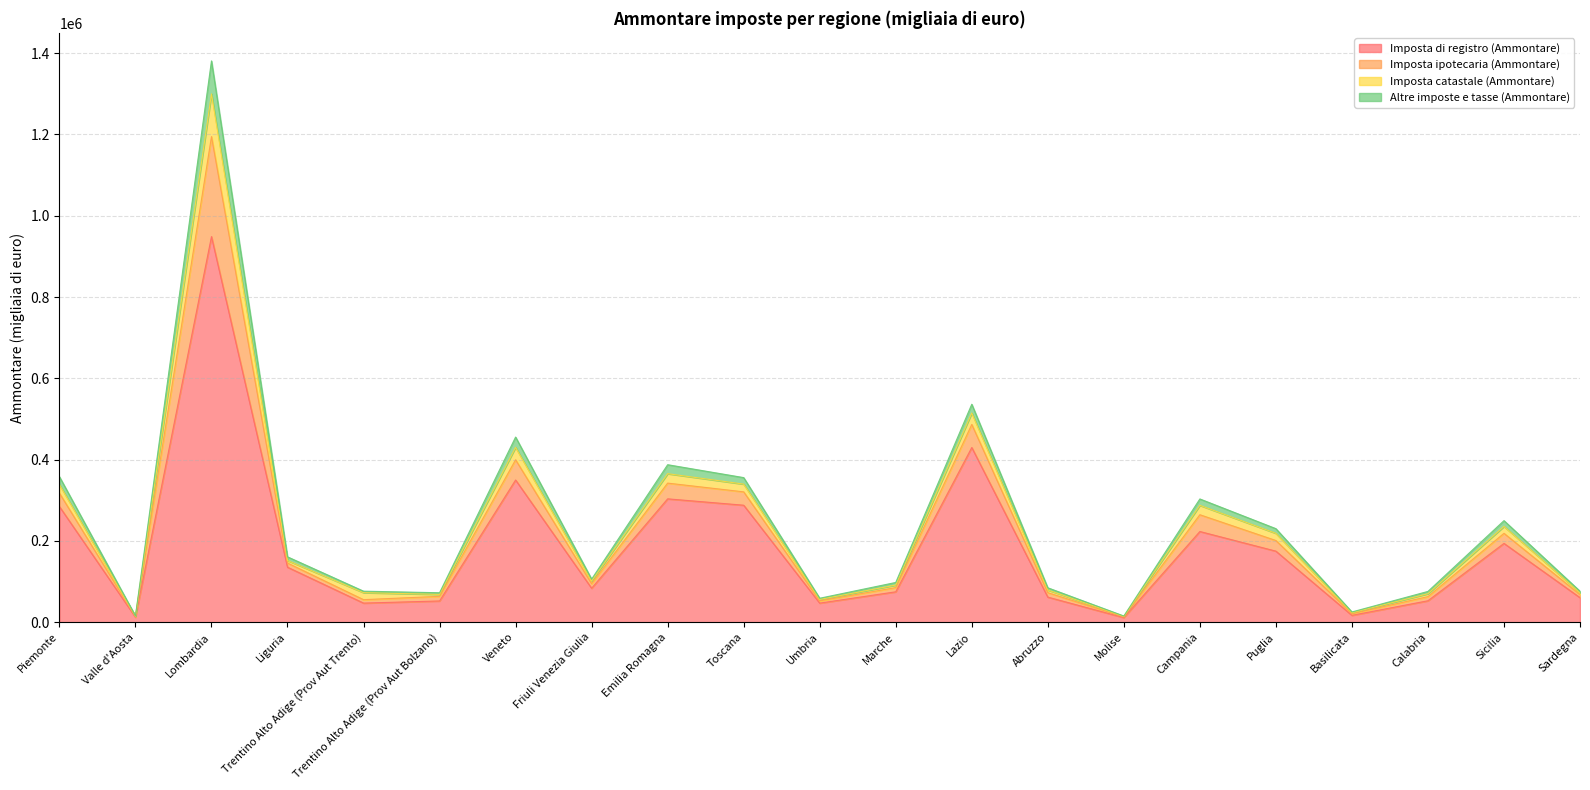

At which category is the sum across all series the highest?

Lombardia